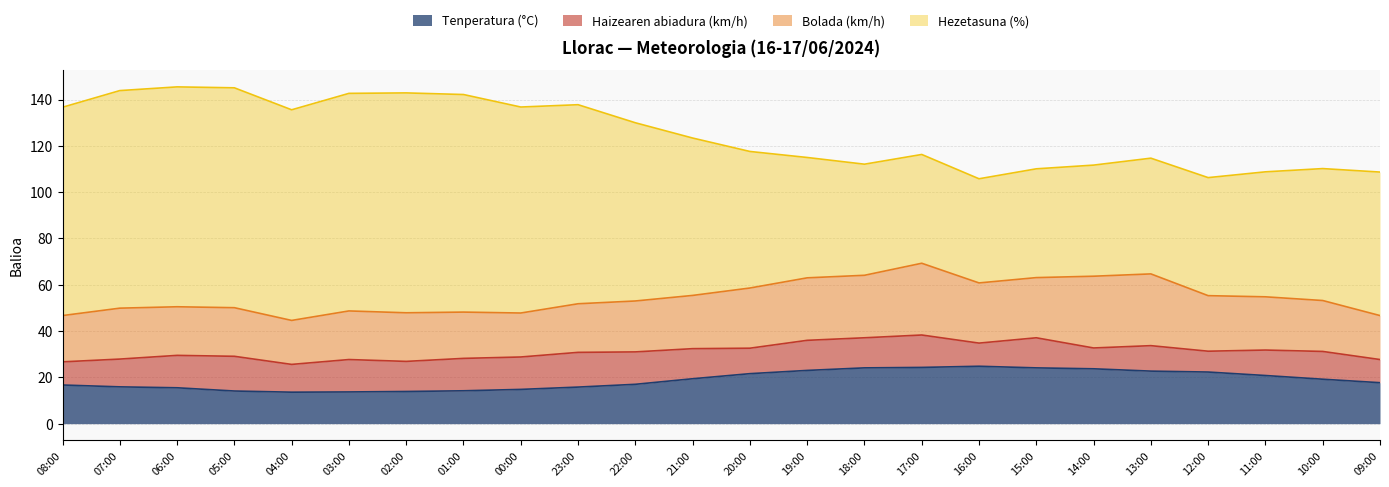

What is the difference between the highest and lowest values at 12:00?

42.0